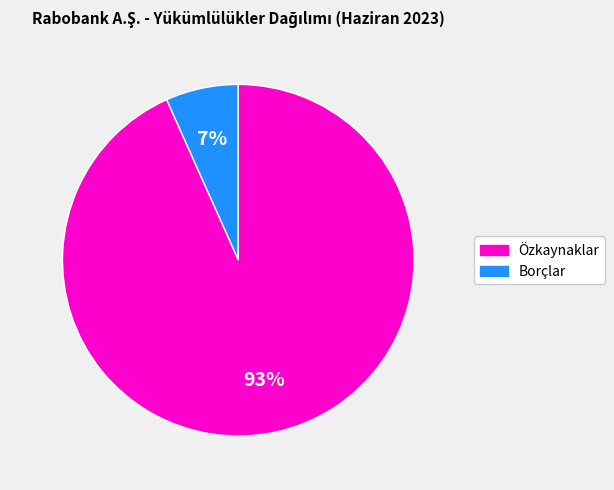

Does any single category account for the majority?

Yes